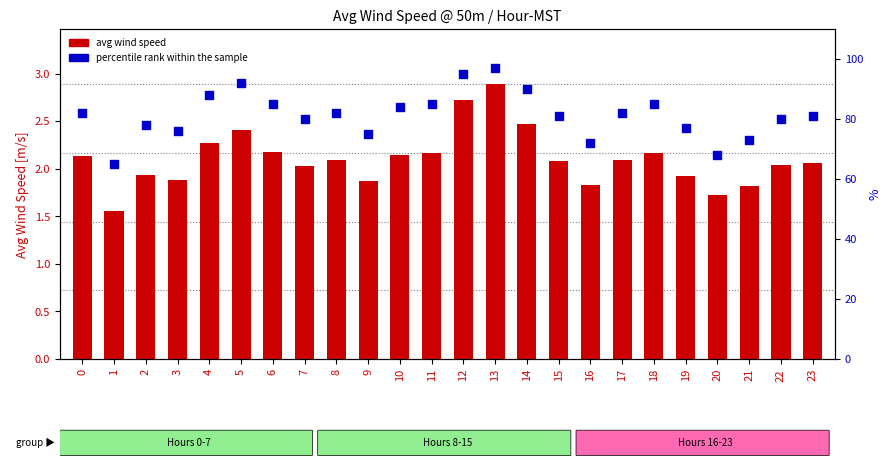

Is the value of avg wind speed at 3 greater than the value of percentile rank within sample at 16?

No